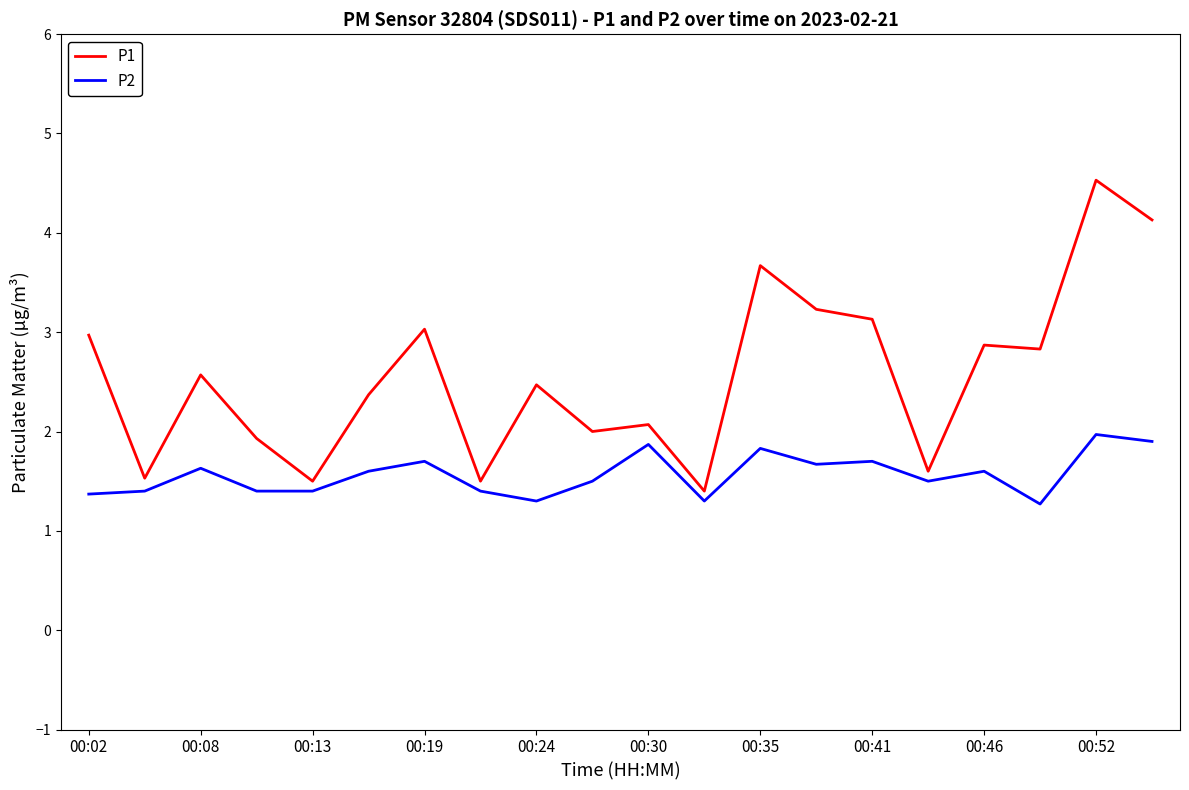

Which series has the largest range (max minus min)?

P1